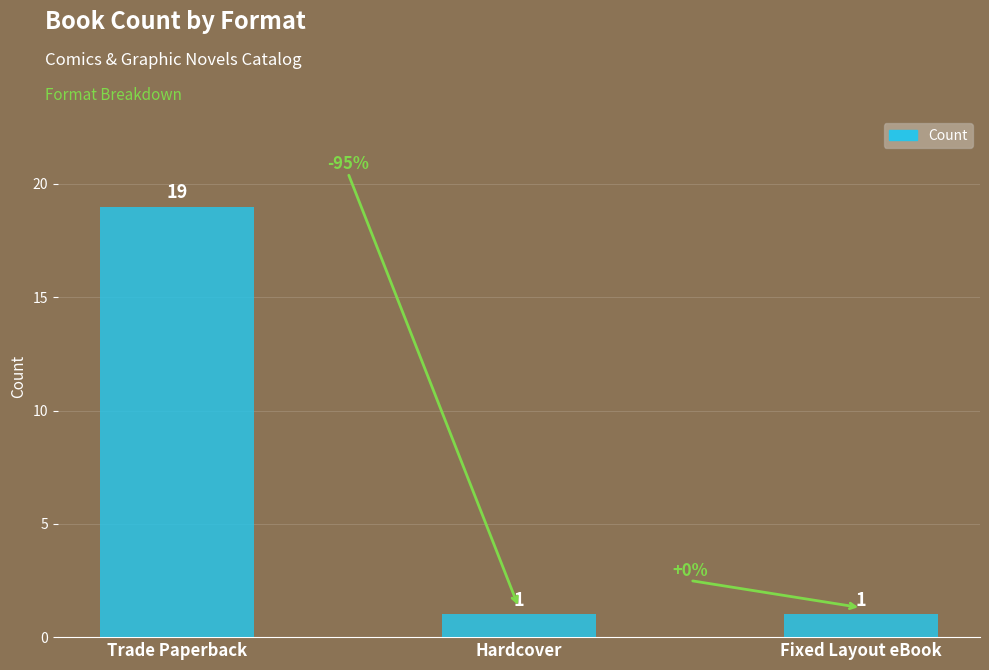

Does the chart contain any negative values?

No